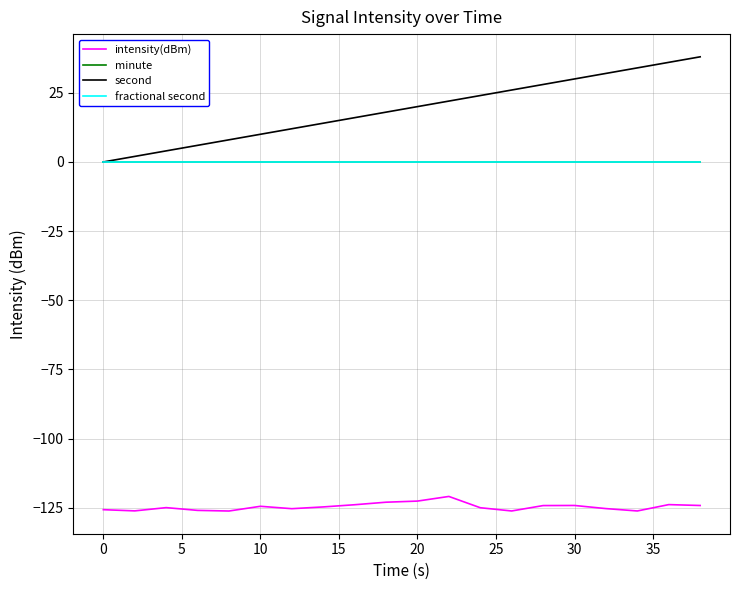

Reading left to right, transcribe all the data shown in this chart.

intensity(dBm): -125.7	-126.1	-125.0	-126.0	-126.2	-124.5	-125.3	-124.7	-123.9	-123.0	-122.6	-120.9	-125.0	-126.2	-124.2	-124.2	-125.3	-126.2	-123.9	-124.2
minute: 0.0	0.0	0.0	0.0	0.0	0.0	0.0	0.0	0.0	0.0	0.0	0.0	0.0	0.0	0.0	0.0	0.0	0.0	0.0	0.0
second: 0.0	2.0	4.0	6.0	8.0	10.0	12.0	14.0	16.0	18.0	20.0	22.0	24.0	26.0	28.0	30.0	32.0	34.0	36.0	38.0
fractional second: 0.0	0.0	0.0	0.0	0.0	0.0	0.0	0.0	0.0	0.0	0.0	0.0	0.0	0.0	0.0	0.0	0.0	0.0	0.0	0.0